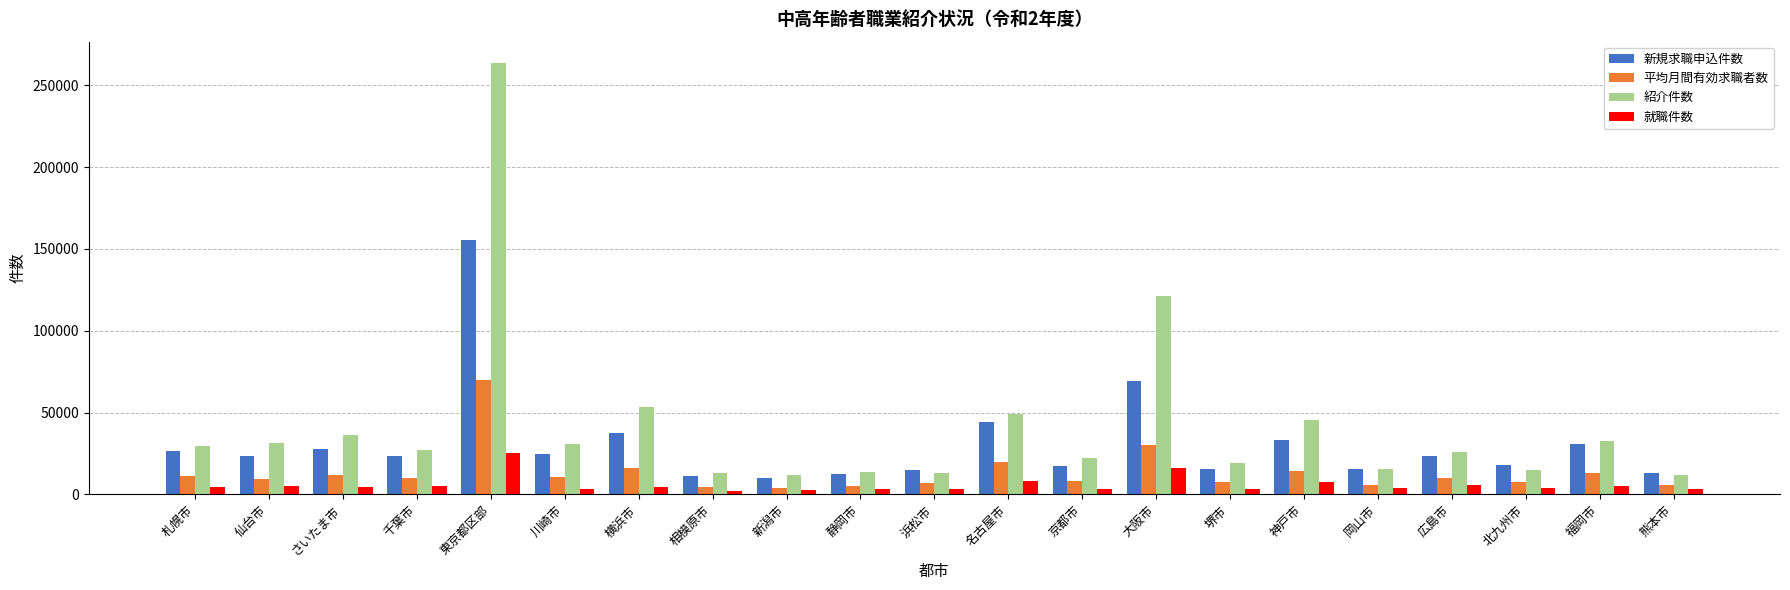

What is the label of the 14th bar from the left?

大阪市